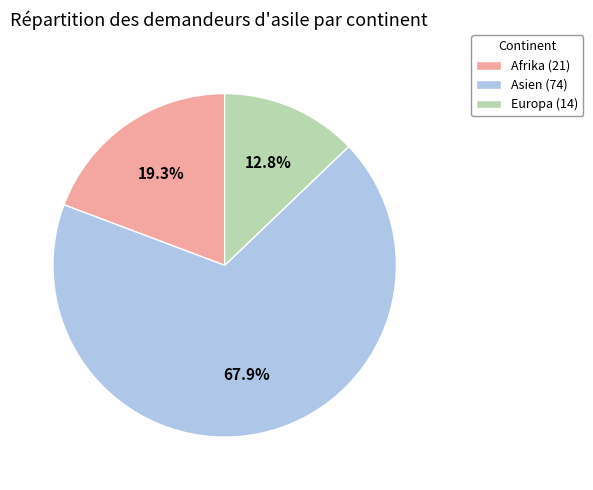

Does any single category account for the majority?

Yes